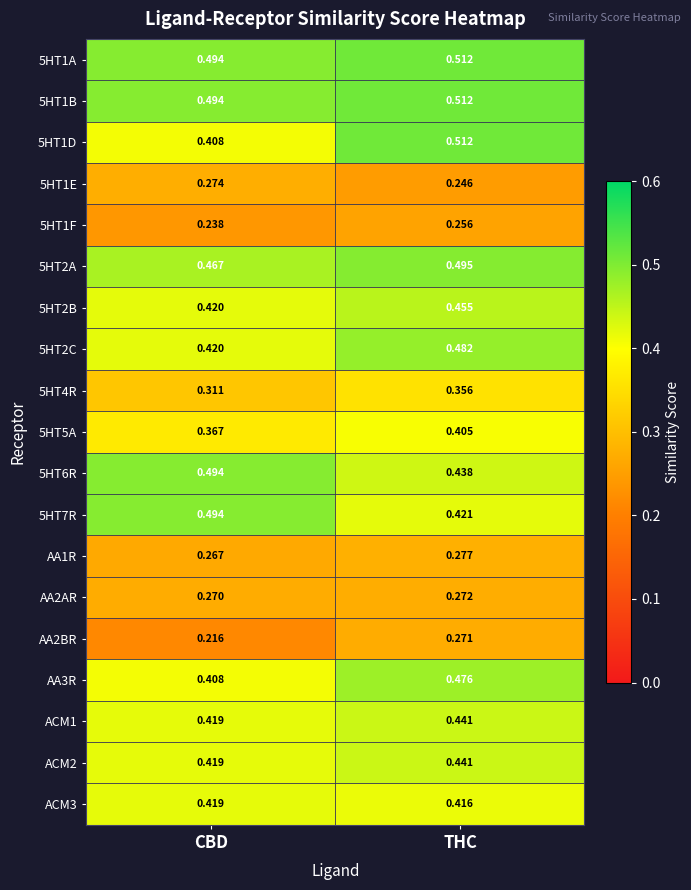

At which label does 5HT2A reach its minimum?

CBD